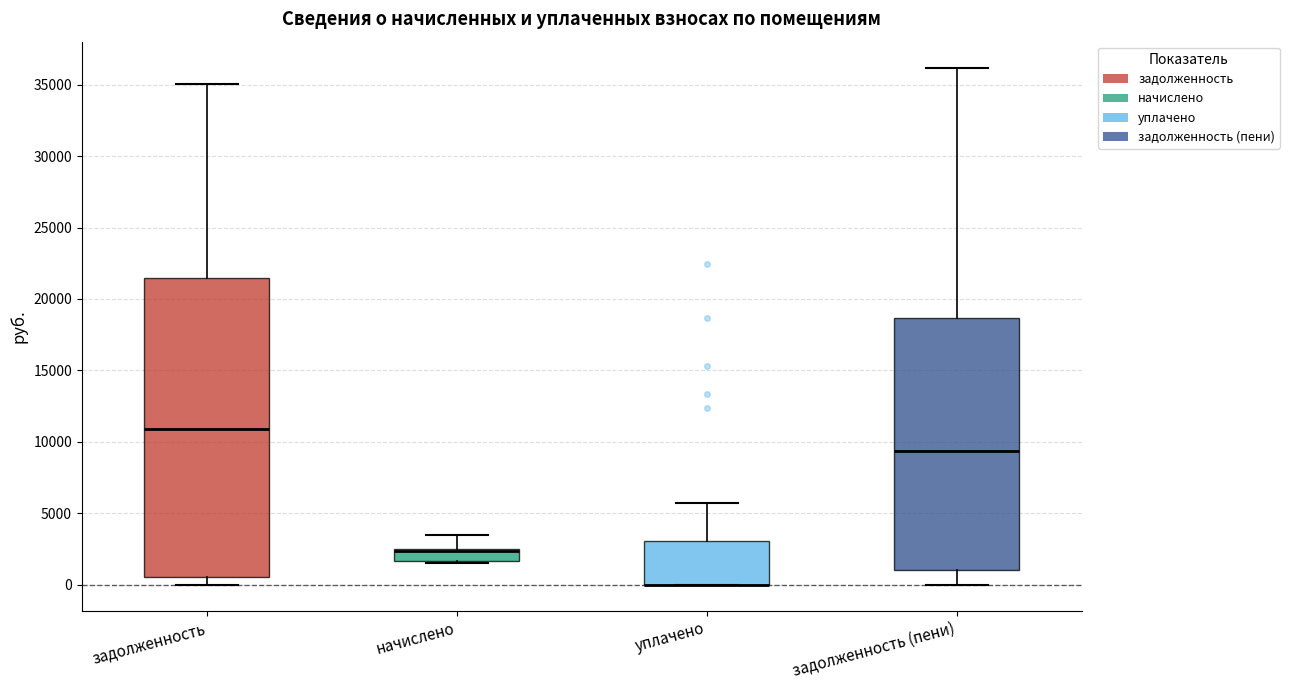

Reading left to right, transcribe this box plot: for each box, give where its median line is, the range the box spans, and where its two whiskers end, as read against the y-axis. The values are not printed on the chart, so give them approximately, as read against the axis.

задолженность: median 11000, box 500 to 21500, whiskers 0 to 35000
начислено: median 2500 (drawn on the box's upper edge), box 1500 to 2500, whiskers 1500 to 3500
уплачено: median 0 (drawn on the box's lower edge), box 0 to 3000, whiskers 0 to 5500
задолженность (пени): median 9500, box 1000 to 18500, whiskers 0 to 36000